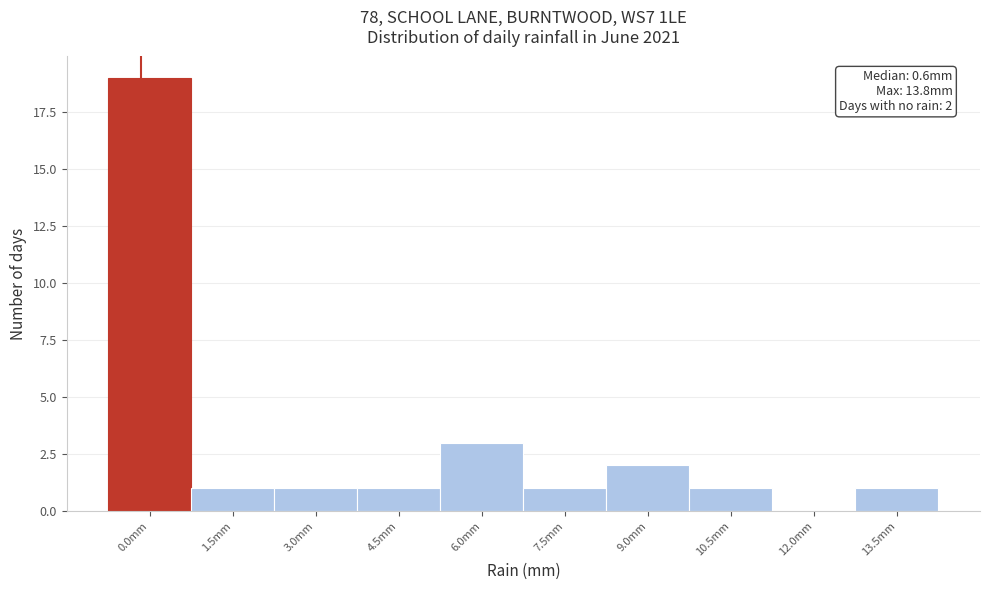

Reading right to left, list all the values displayed in this chart.

13.5mm=1	12.0mm=0	10.5mm=1	9.0mm=2	7.5mm=1	6.0mm=3	4.5mm=1	3.0mm=1	1.5mm=1	0.0mm=19